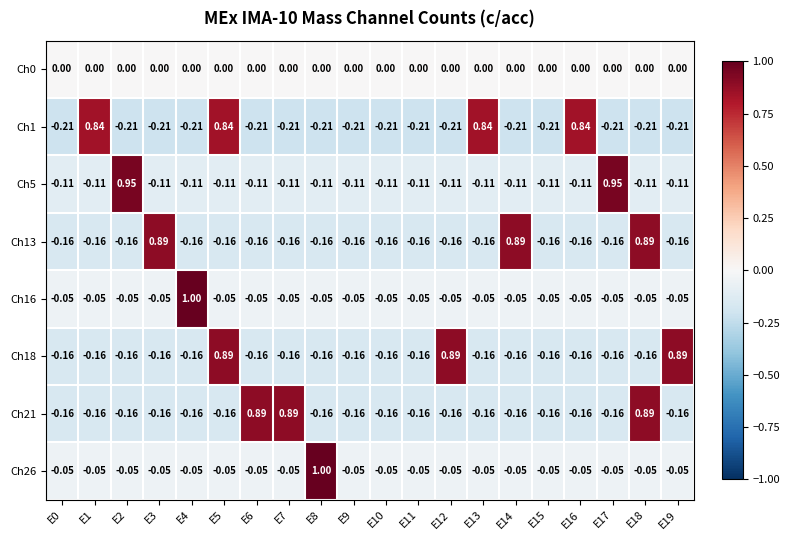

Is the value of Ch5 at E14 greater than the value of Ch18 at E1?

Yes